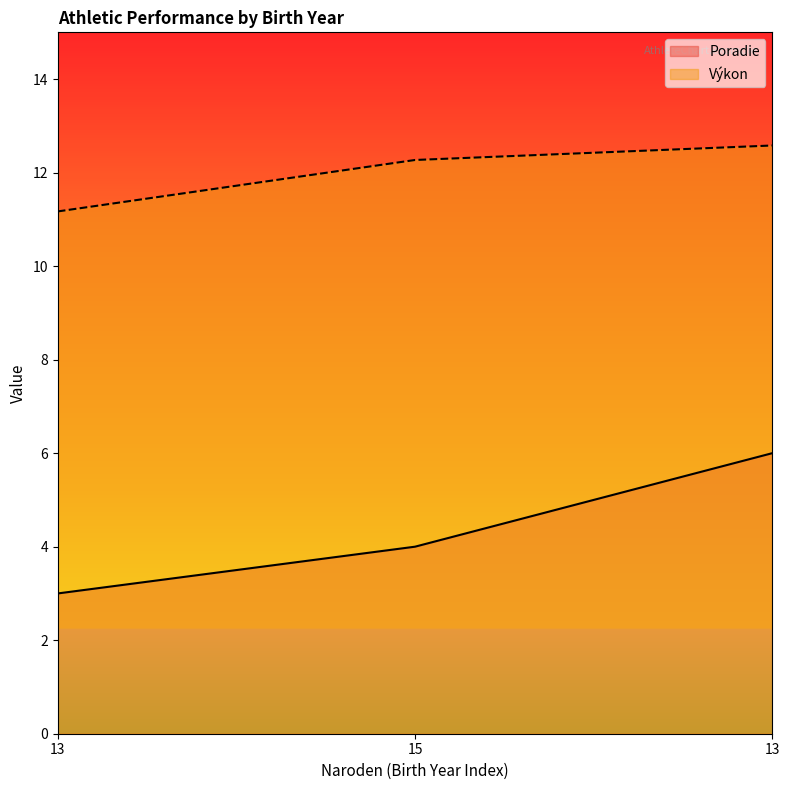

List the series in order of their overall mean, lowest first.

Poradie, Výkon